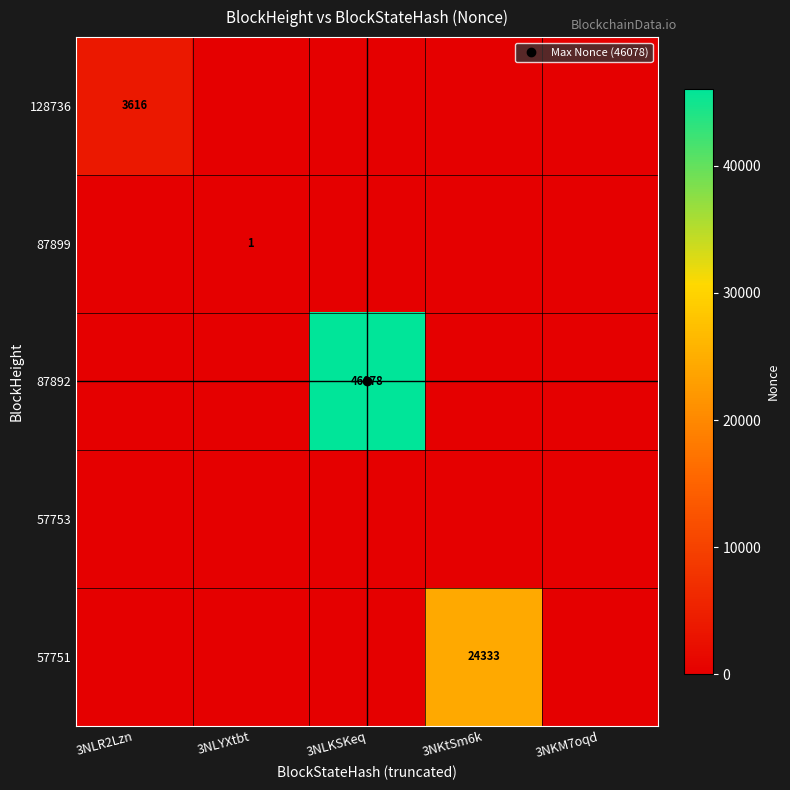

Is it true that 87899 equals 0 at 3NLR2Lzn?

False